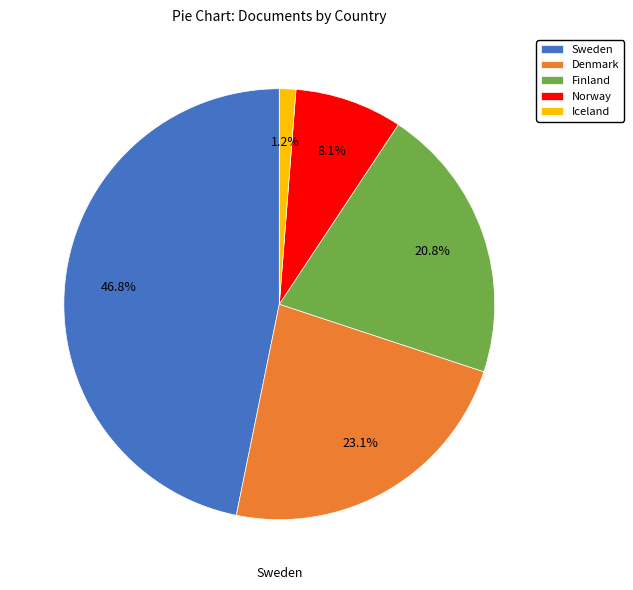

Between Finland and Denmark, which is larger?

Denmark